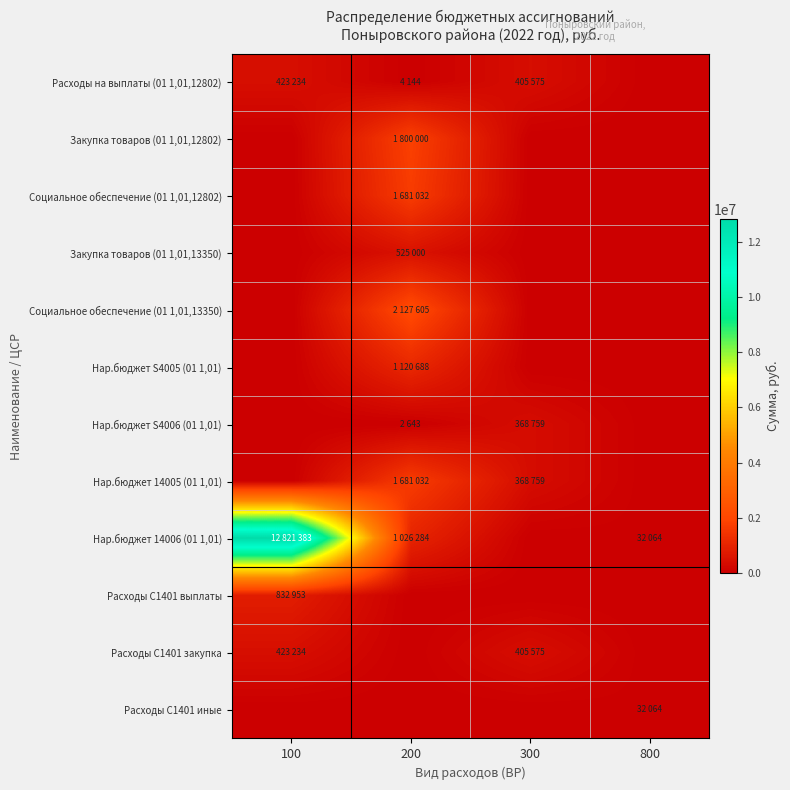

Reading left to right, transcribe all the data shown in this chart.

Расходы на выплаты (01 1,01,12802): 100=423234	200=4144	300=405575	800=0
Закупка товаров (01 1,01,12802): 100=0	200=1800000	300=0	800=0
Социальное обеспечение (01 1,01,12802): 100=0	200=1681032	300=0	800=0
Закупка товаров (01 1,01,13350): 100=0	200=525000	300=0	800=0
Социальное обеспечение (01 1,01,13350): 100=0	200=2127605	300=0	800=0
Нар.бюджет S4005 (01 1,01): 100=0	200=1120688	300=0	800=0
Нар.бюджет S4006 (01 1,01): 100=0	200=2643	300=368759	800=0
Нар.бюджет 14005 (01 1,01): 100=0	200=1681032	300=368759	800=0
Нар.бюджет 14006 (01 1,01): 100=12821383	200=1026284	300=0	800=32064
Расходы С1401 выплаты: 100=832953	200=0	300=0	800=0
Расходы С1401 закупка: 100=423234	200=0	300=405575	800=0
Расходы С1401 иные: 100=0	200=0	300=0	800=32064